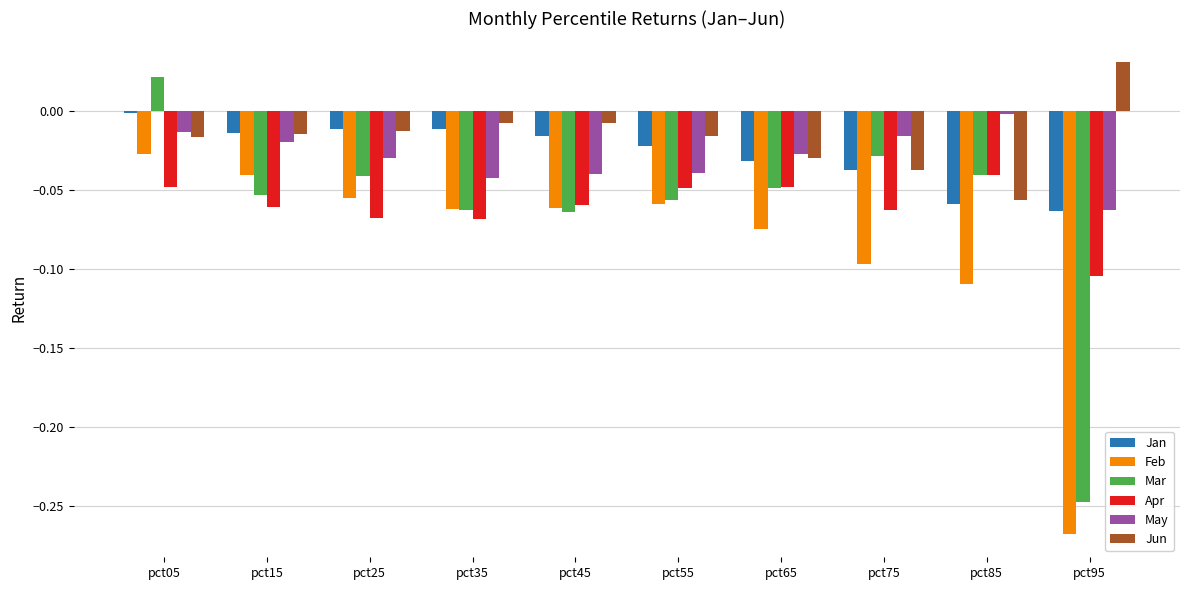

Is the value of Apr at pct35 greater than the value of Feb at pct05?

No